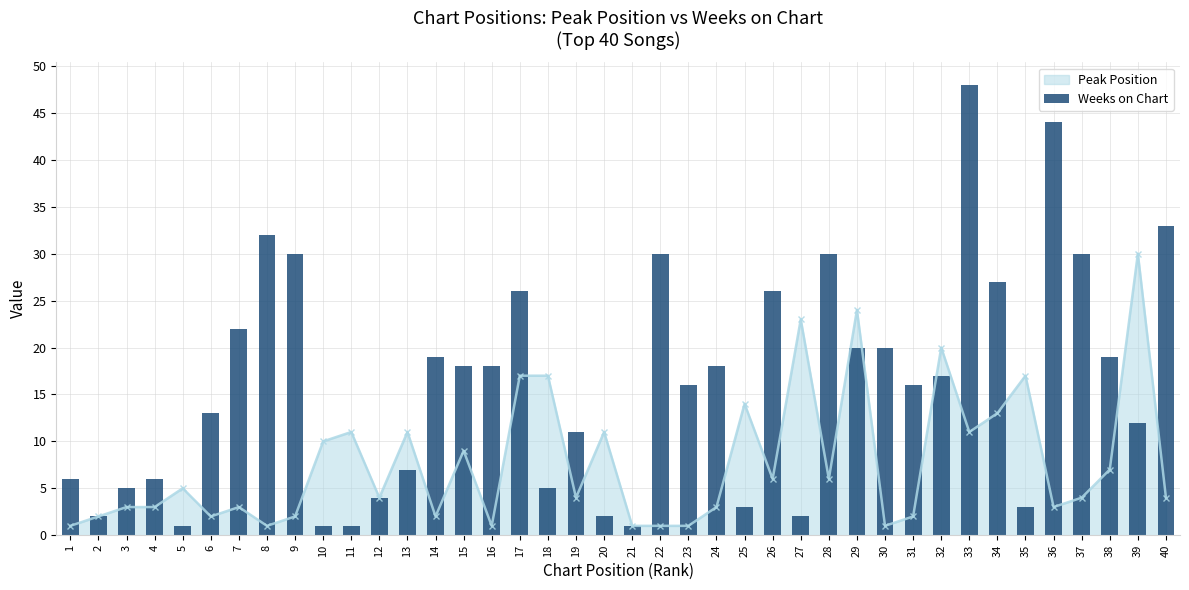

What is the smallest value displayed?

1